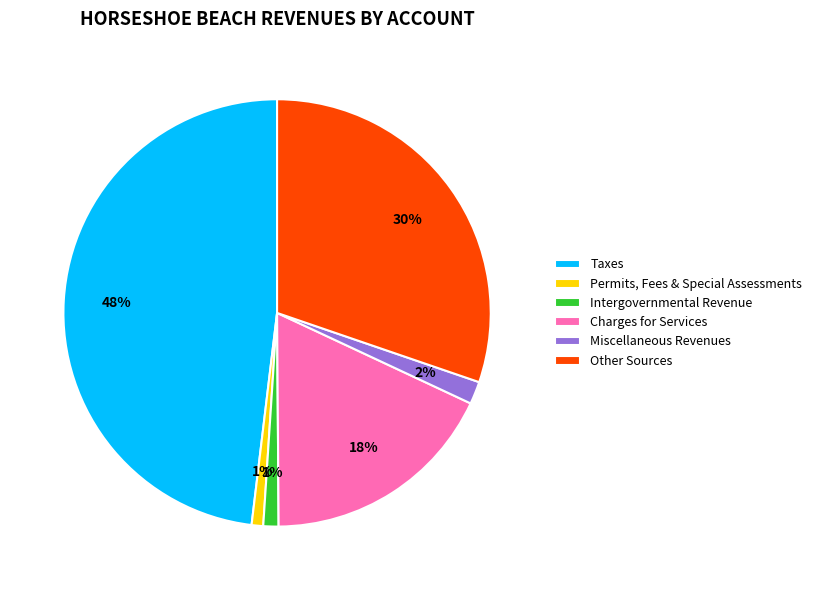

What percentage is the Other Sources slice, to the nearest percent?

30%